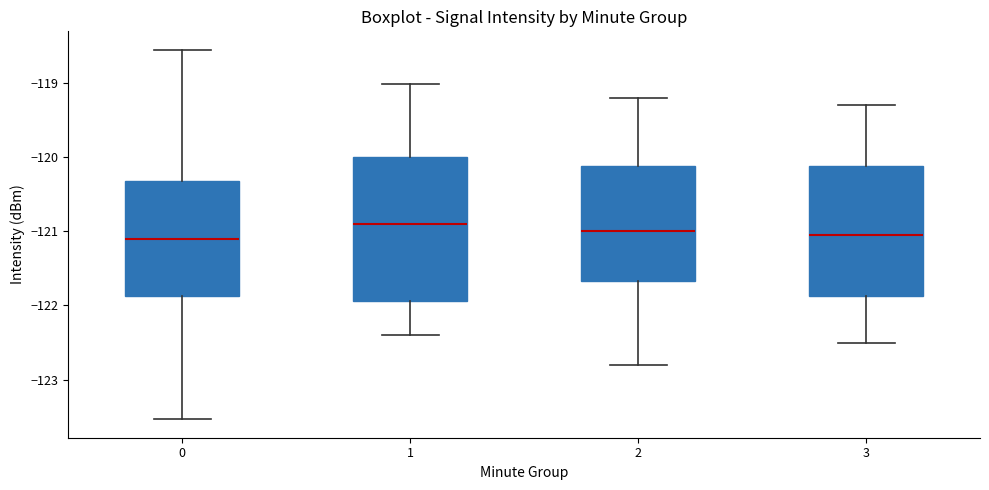

Where is the upper edge of the box at x = 0 on the y-axis? The values are not printed on the chart, so give them approximately, as read against the axis.

-120.3